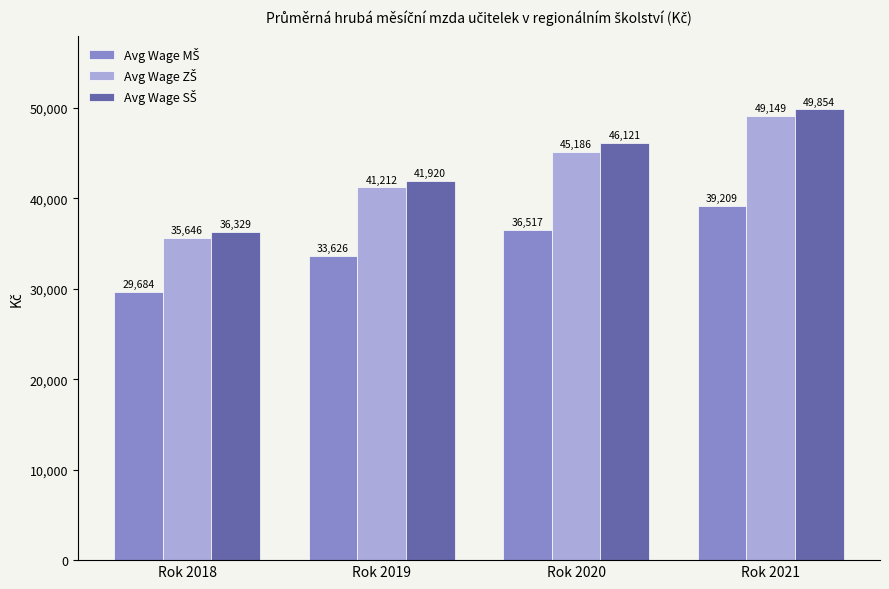

Which category has the highest value across all series?

Rok 2021